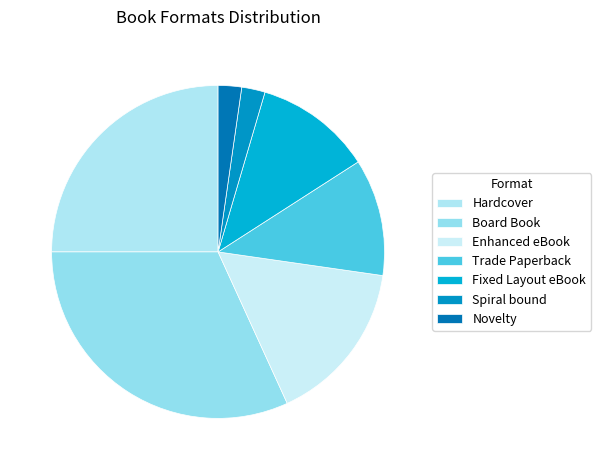

Count the number of slices in the pie.

7